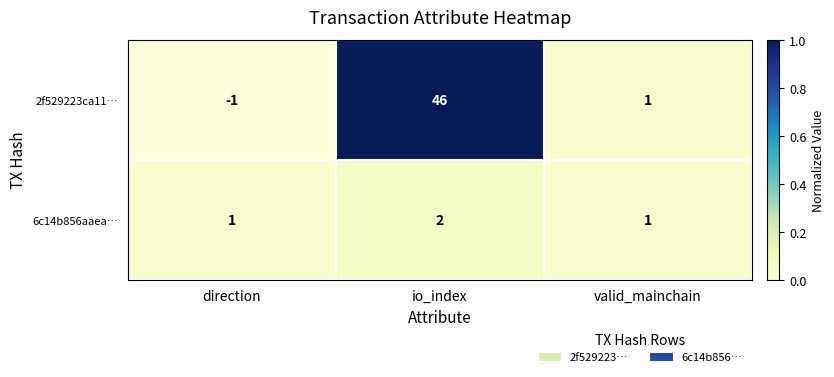

Which series has the largest range (max minus min)?

2f529223ca11…